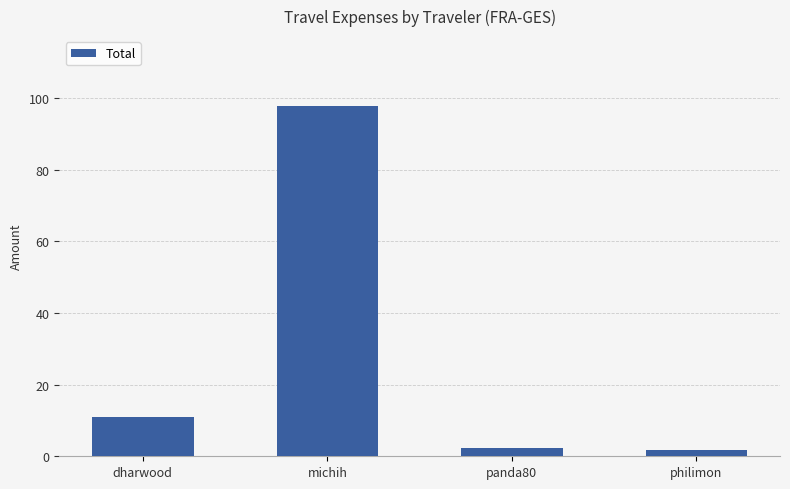

What is the approximate value at philimon?

1.7